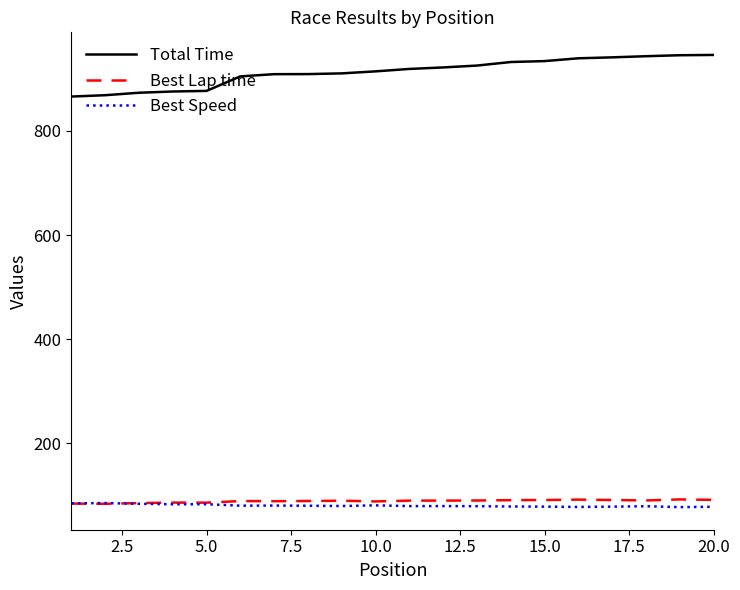

True or false: Best Lap time and Total Time cross at least once.

False